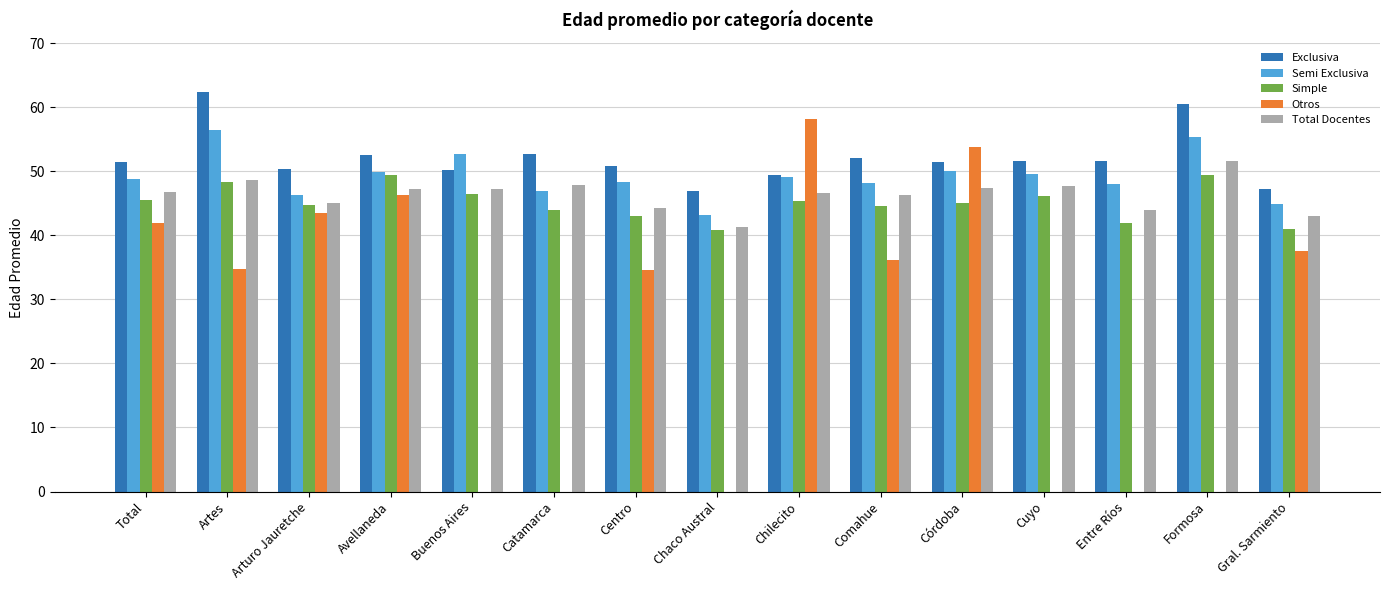

What is the spread (max minus min) of values at Chaco Austral?

46.8